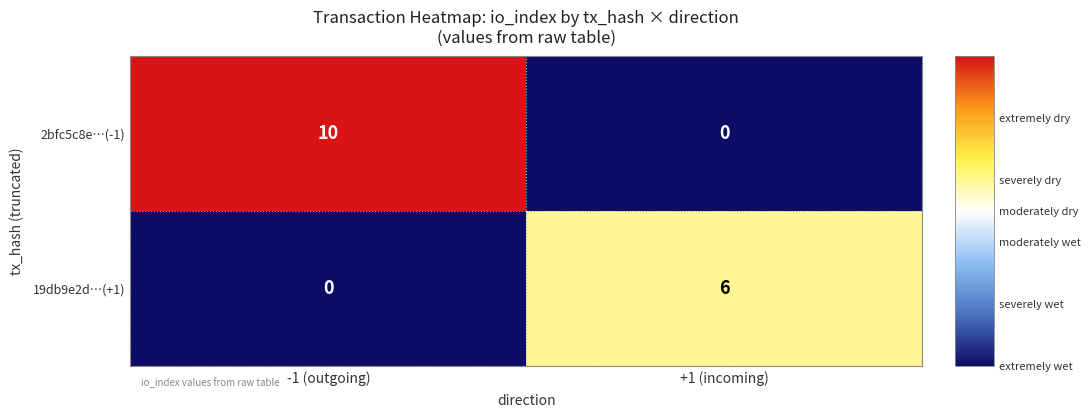

Is it true that 2bfc5c8e…(-1) equals 0 at +1 (incoming)?

True